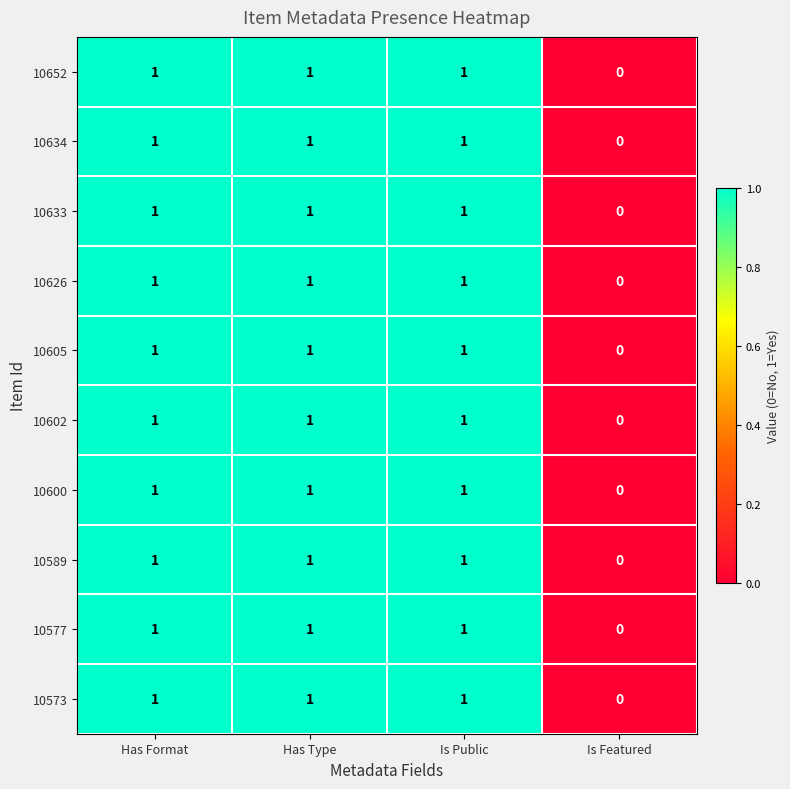

How many 10589 values are between 1 and 2?

3